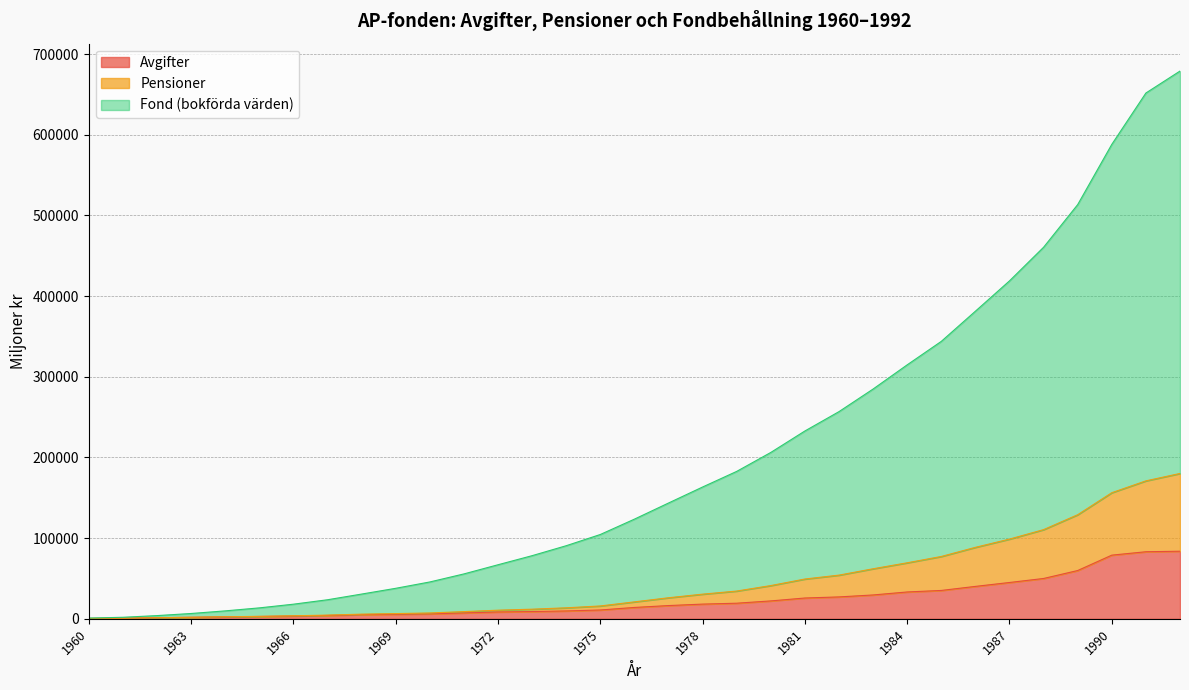

What is the sum of the Avgifter values at 1973 and 1963?

10880